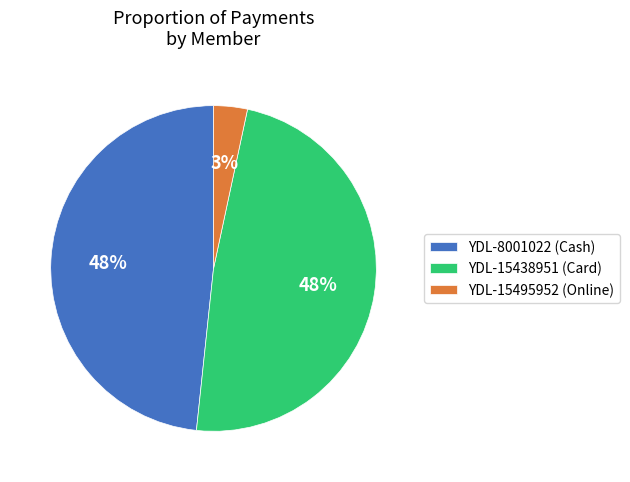

Count the number of slices in the pie.

3